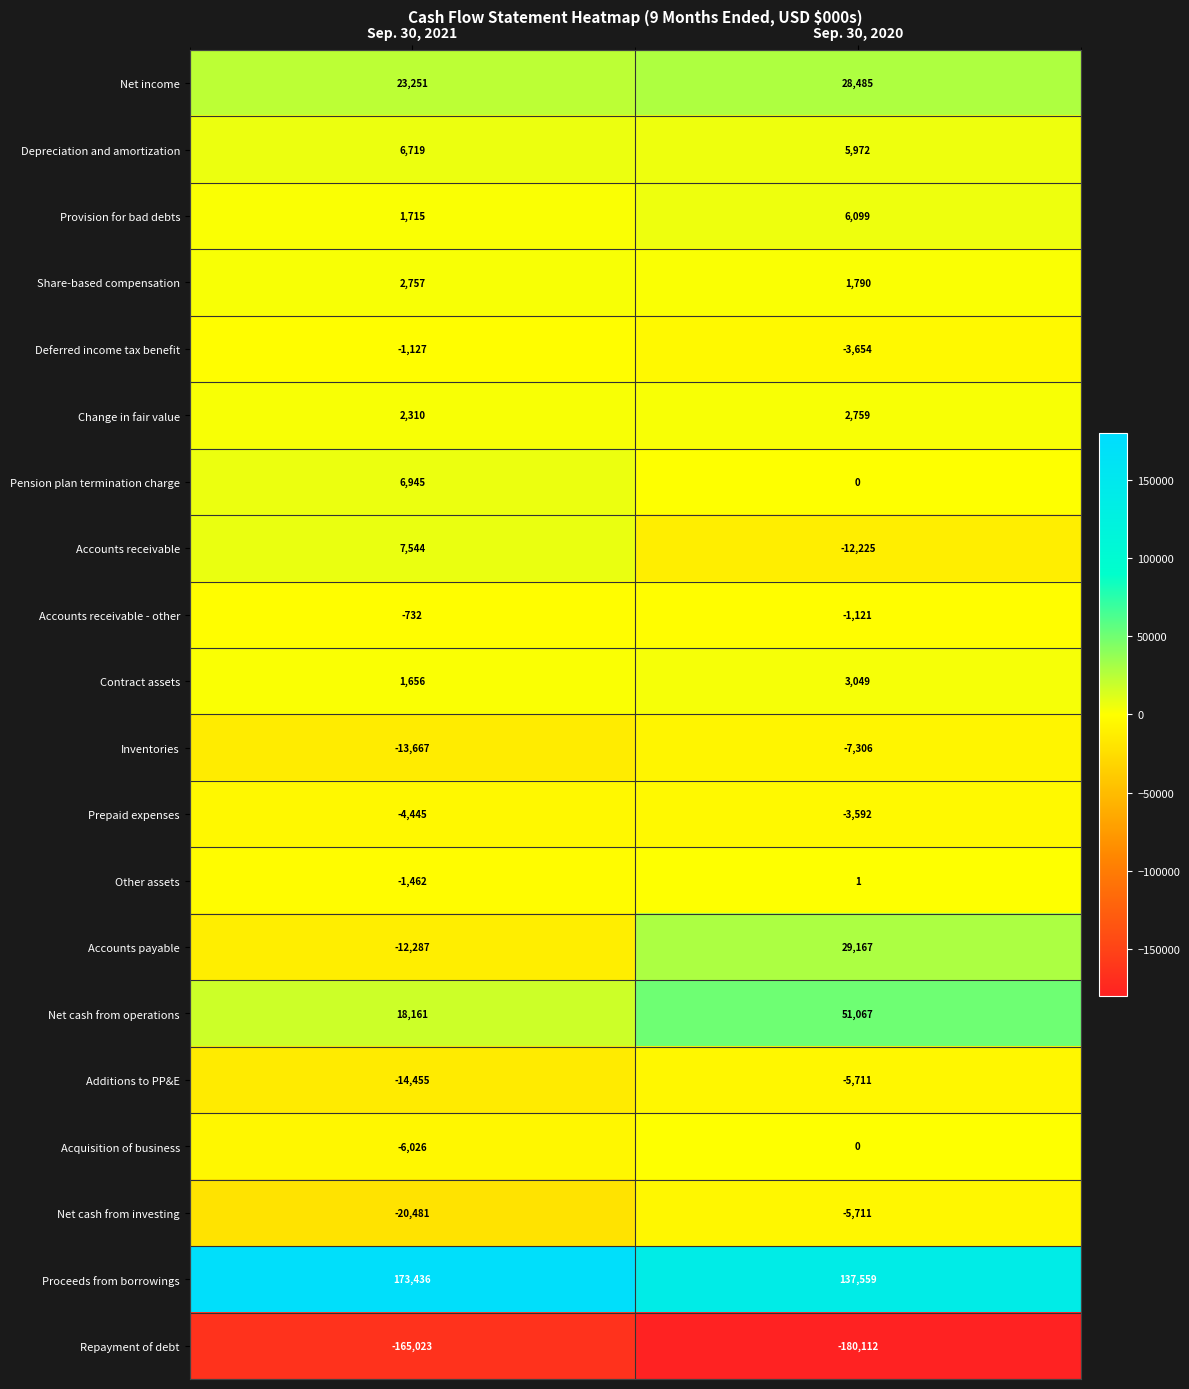

What is the minimum value for Net cash from investing?

-20481